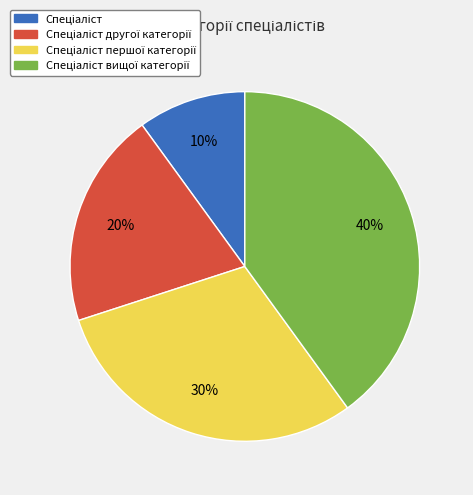

Does any single category account for the majority?

No